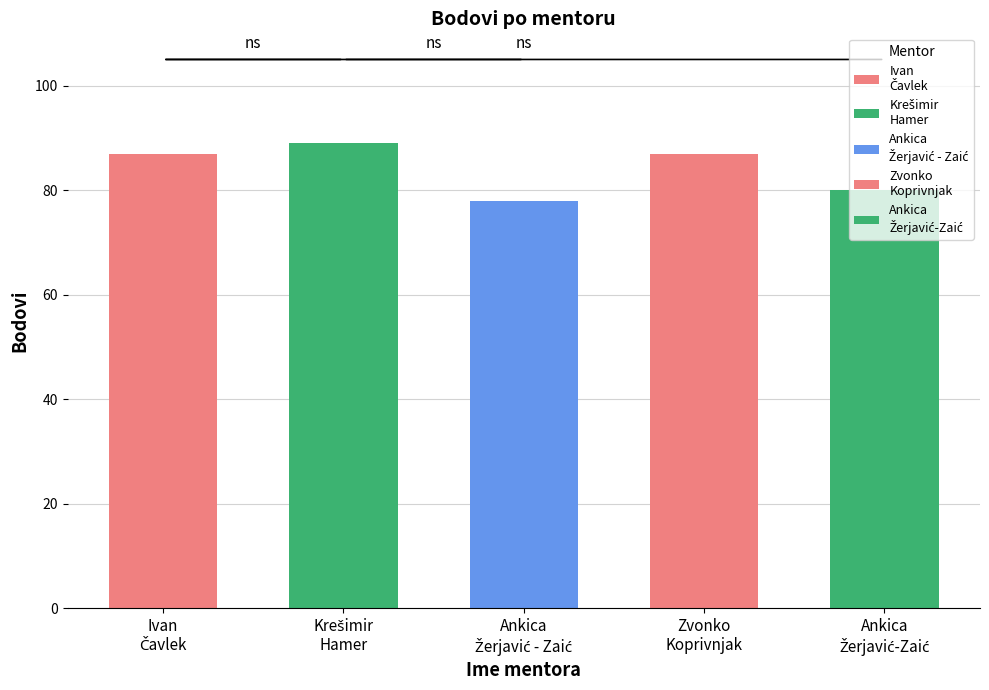

Reading right to left, list all the values displayed in this chart.

80	87	78	89	87